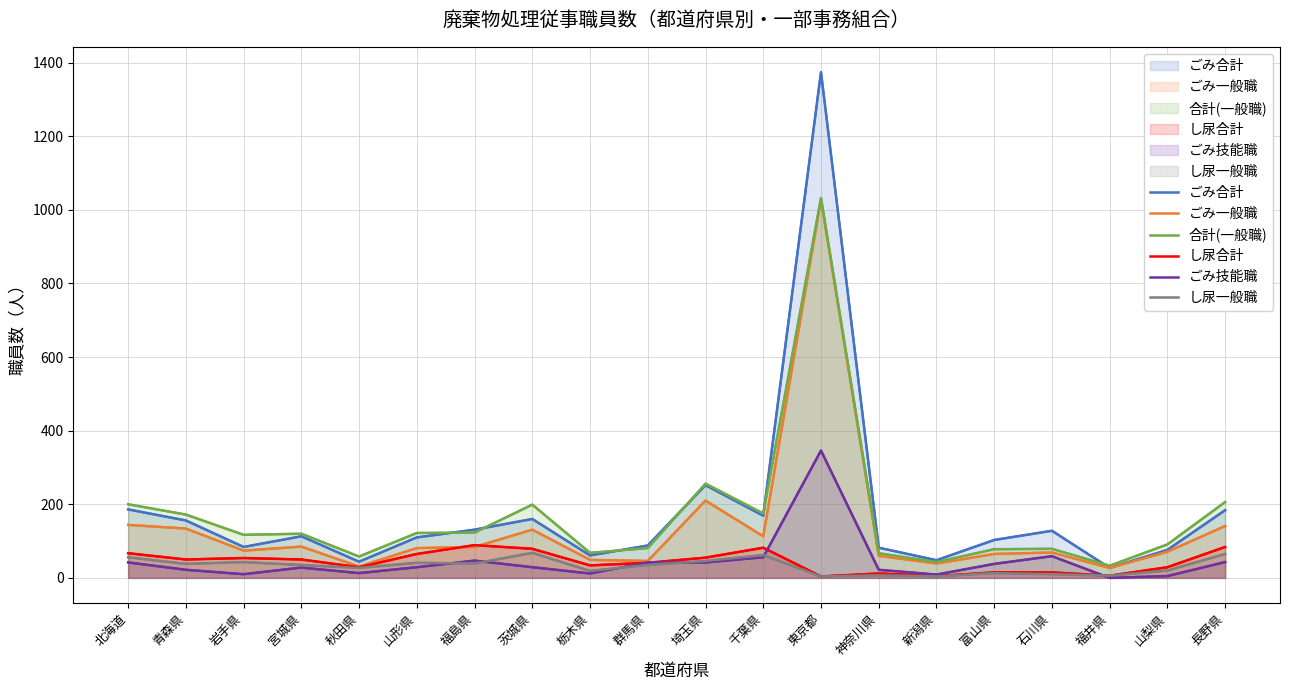

In ごみ技能職, how many points are higher than both neighbors (excluding endpoints)?

4